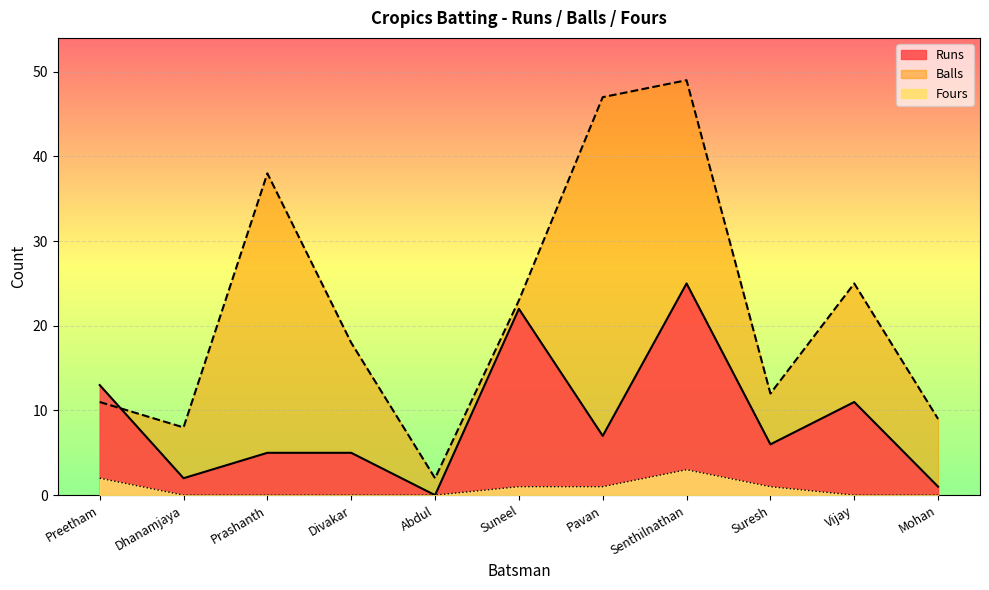

At which label is Runs closest to 12?

Preetham